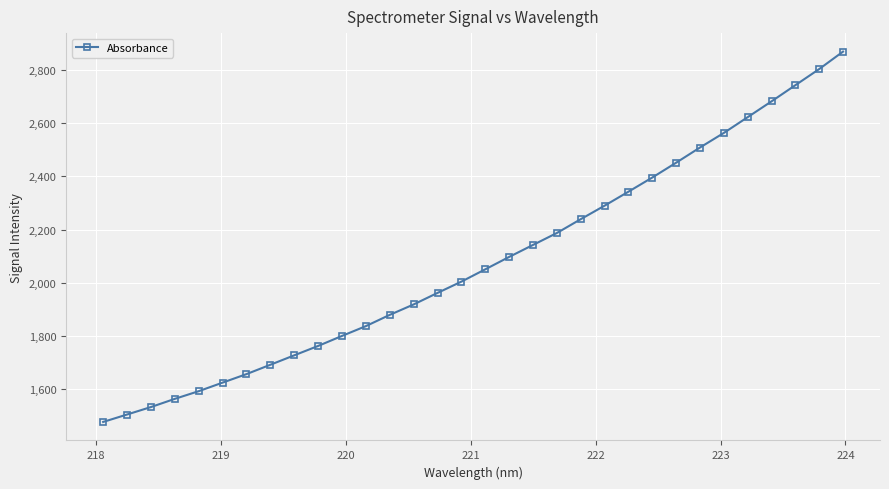

What is the maximum value shown in the chart?

2868.7